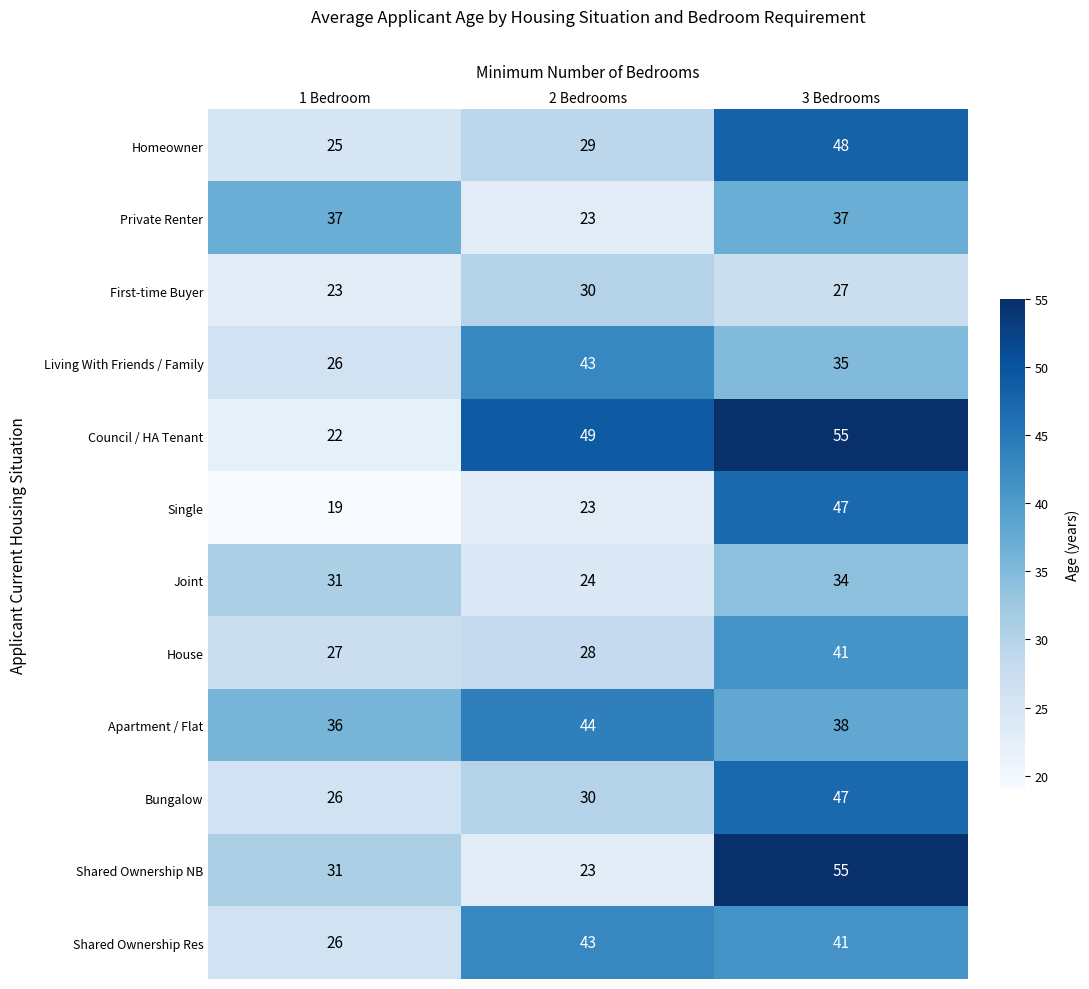

At which label is Single closest to 33?

2 Bedrooms